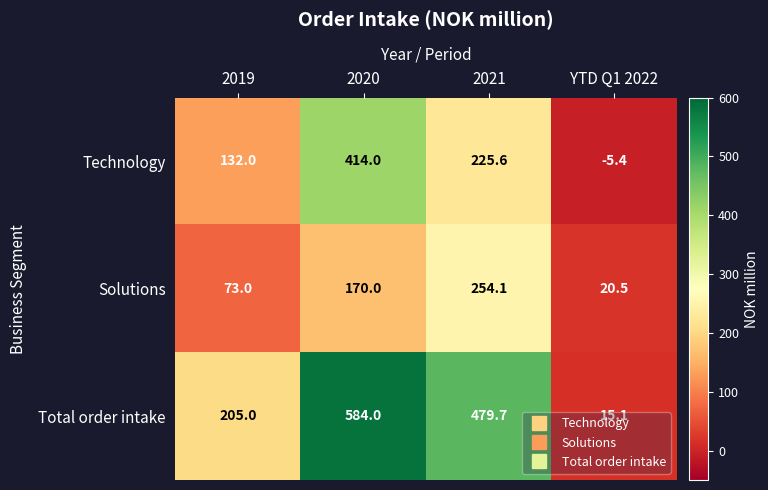

What is the difference between the maximum and second lowest values in the Total order intake series?

379.0